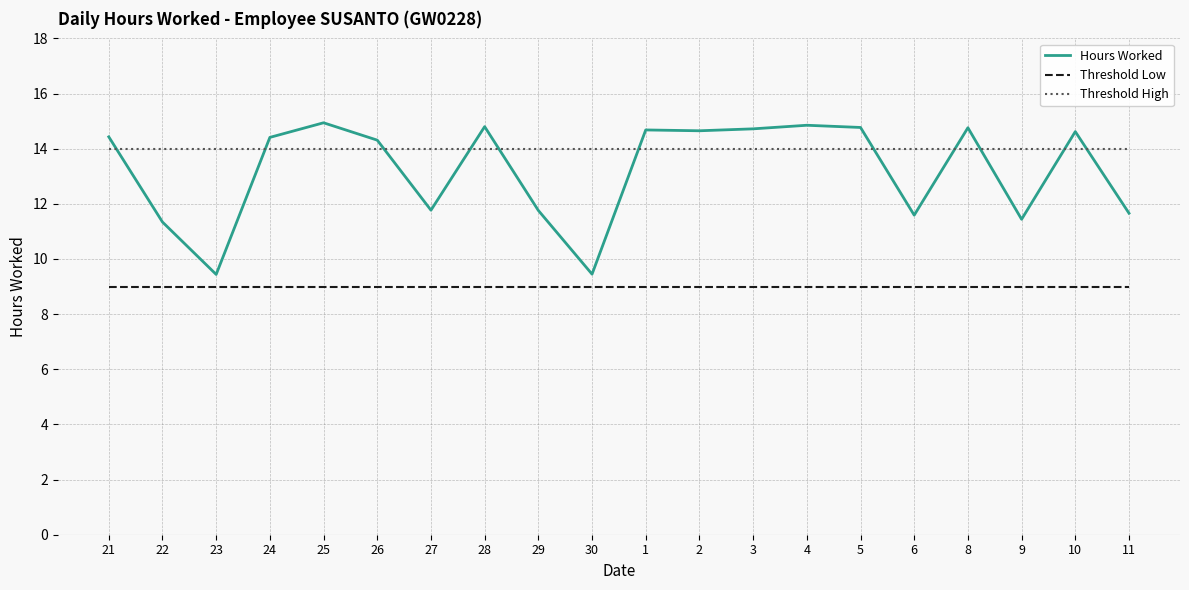

What is the greatest value displayed?

14.9